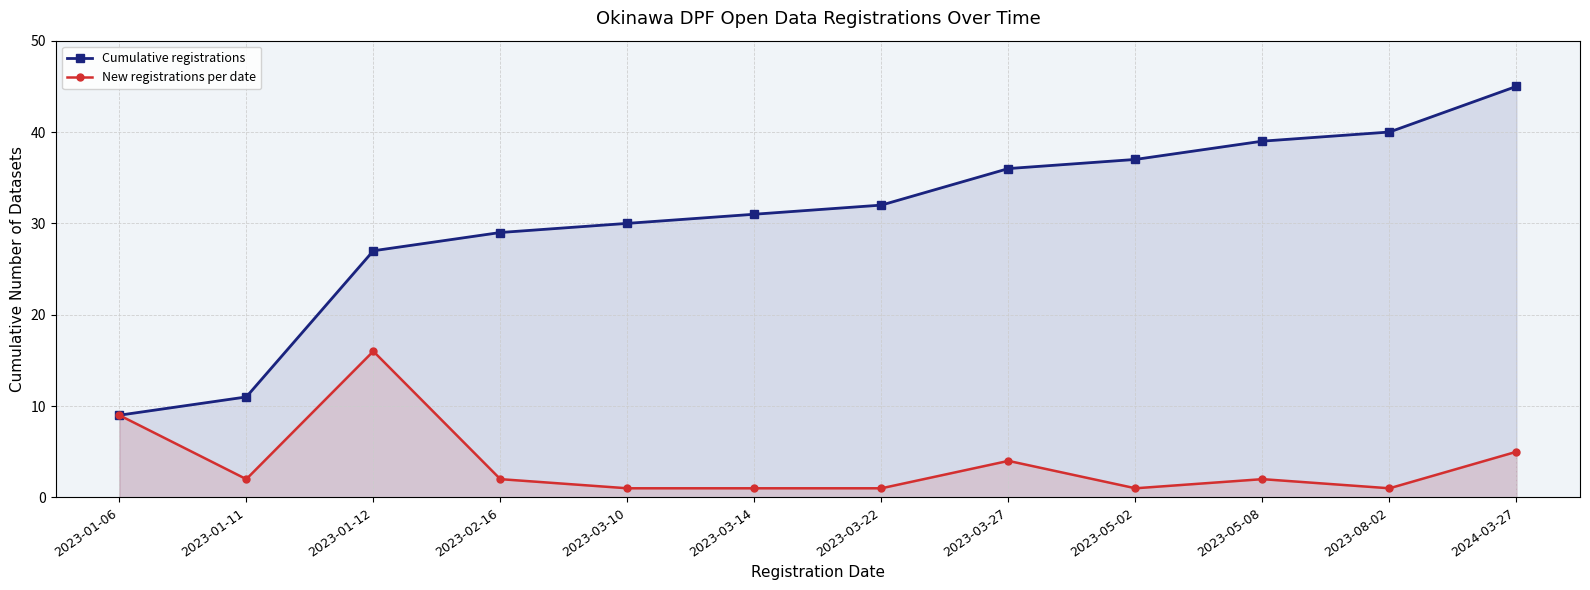

At which category does New registrations per date reach its first local valley?

2023-01-11